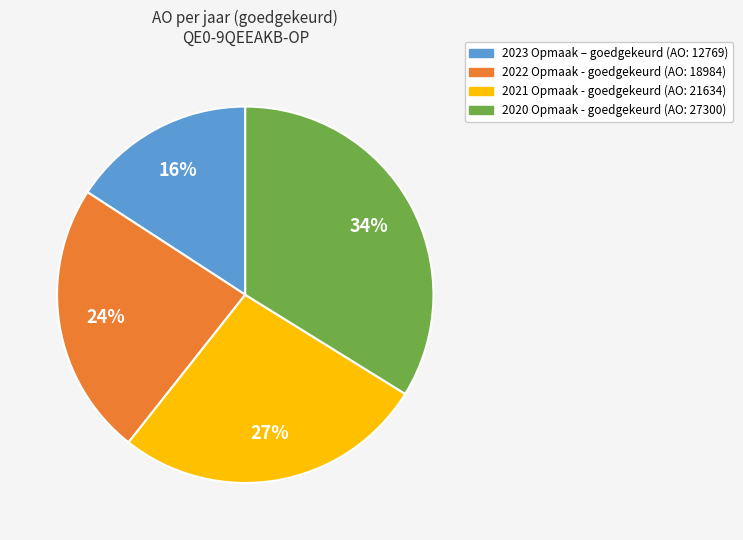

Is it true that 2022 Opmaak - goedgekeurd (AO: 18984) is 24% of the pie?

True